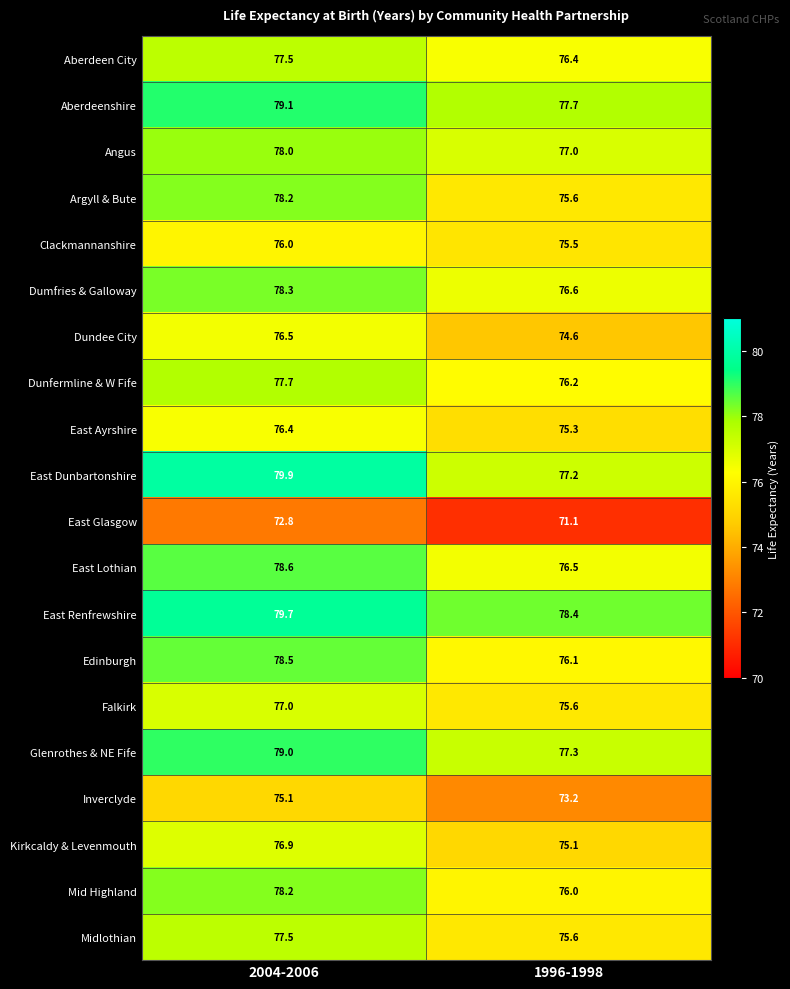

Which category has the lowest value across all series?

1996-1998